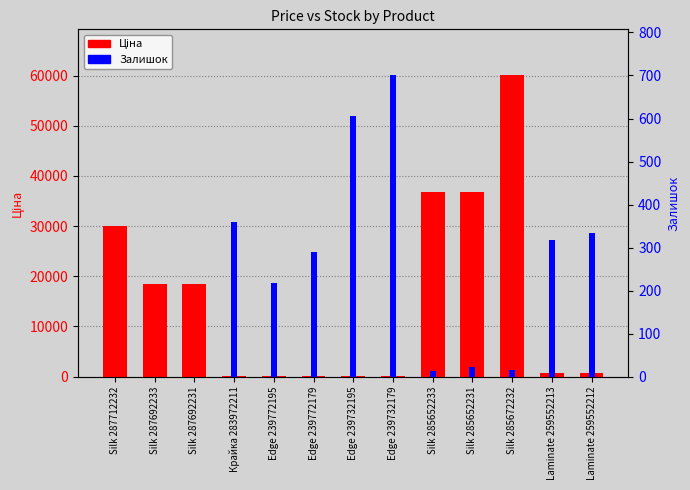

At Silk 285652231, list the series in order from largest to smallest.

Ціна, Залишок